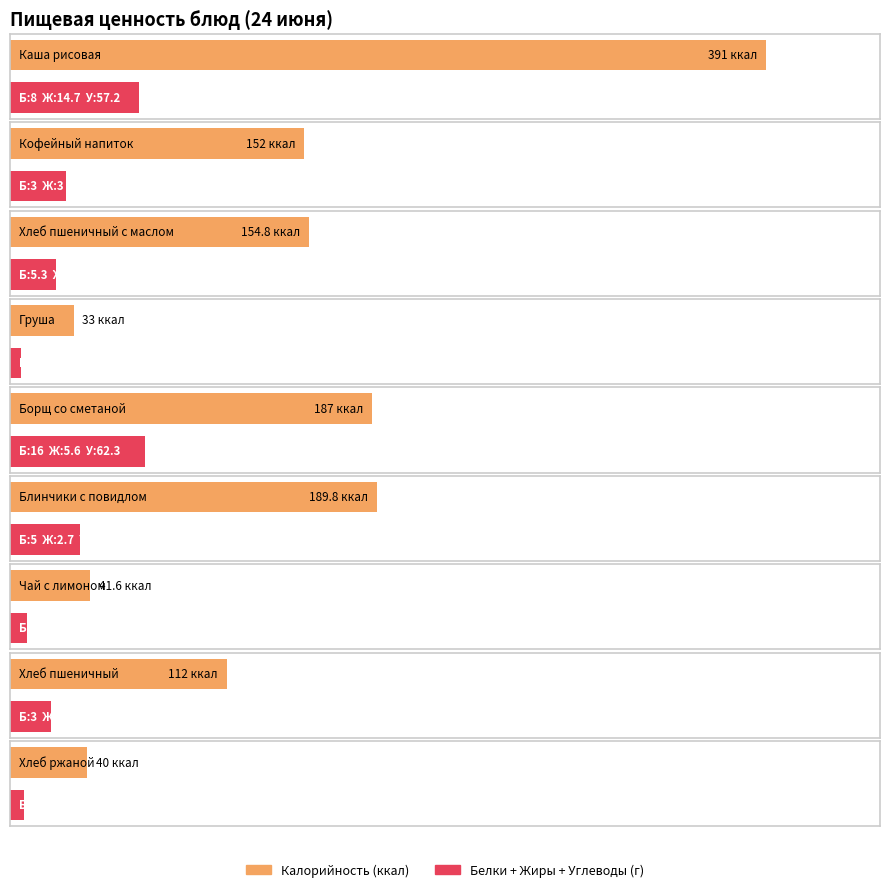

Which series has the largest range (max minus min)?

Калорийность